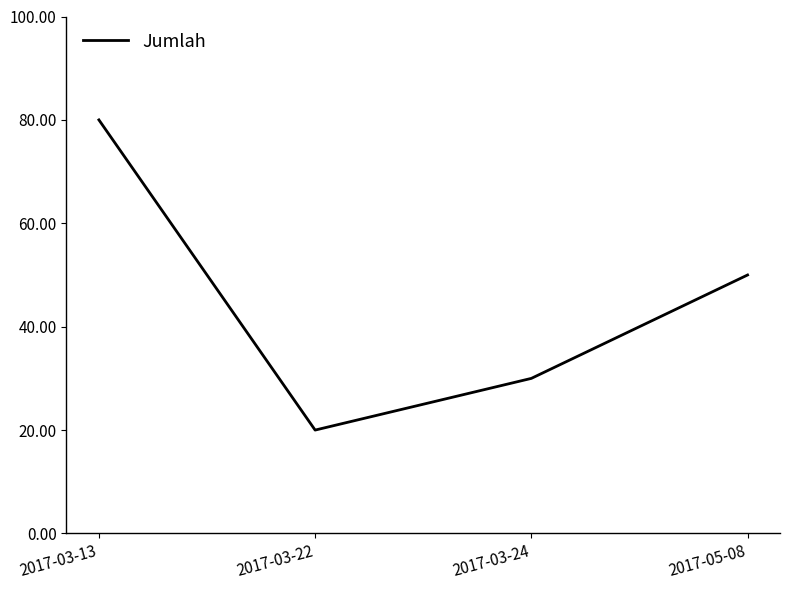

Rank the categories by value from highest to lowest.

2017-03-13, 2017-05-08, 2017-03-24, 2017-03-22